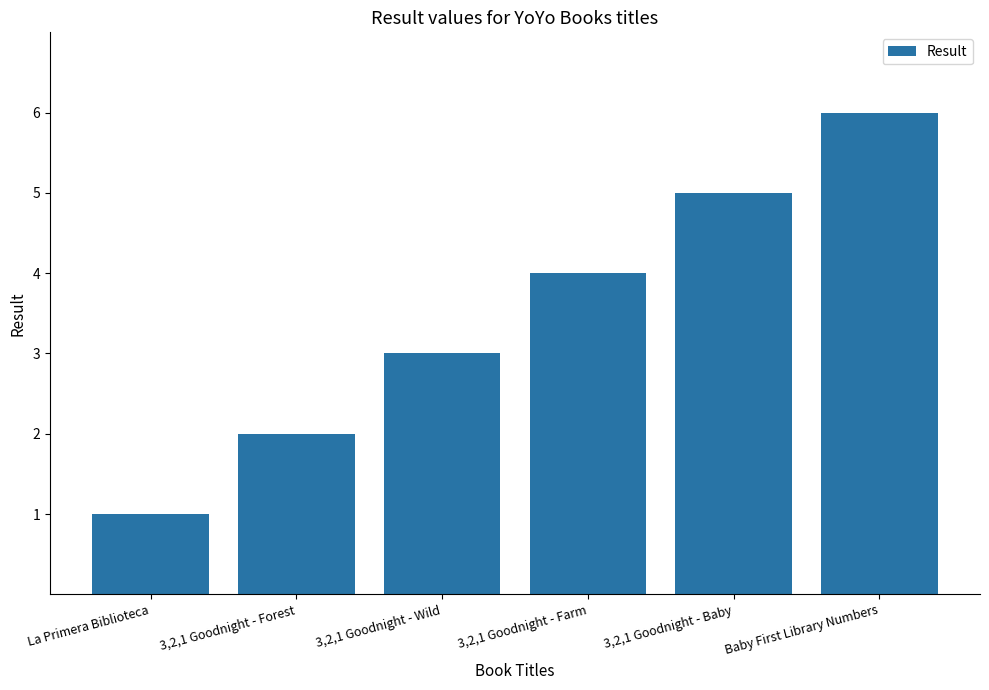

What is the change in value from 3,2,1 Goodnight - Baby to Baby First Library Numbers?

+1